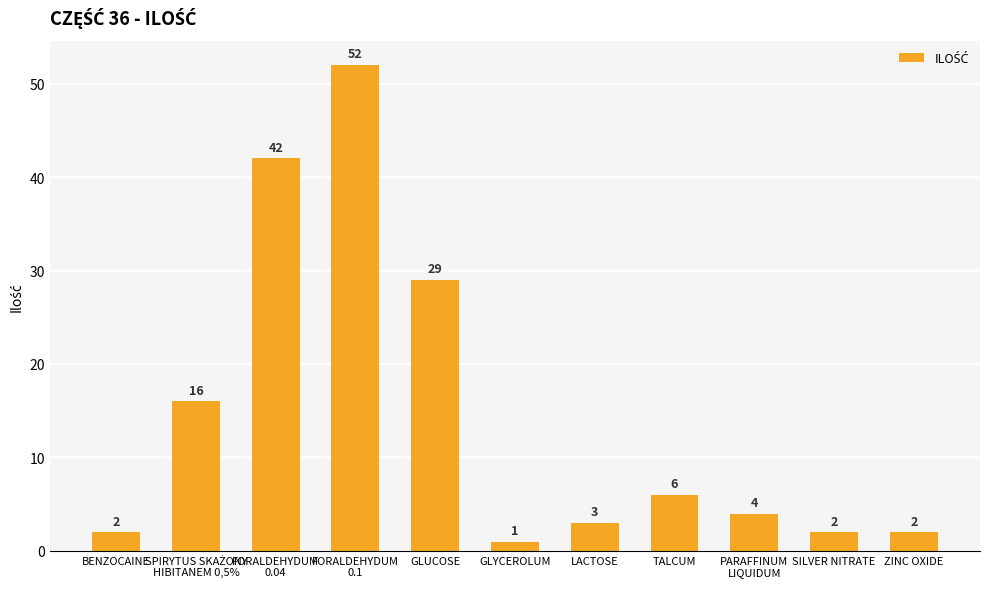

What is the sum of all values?

159